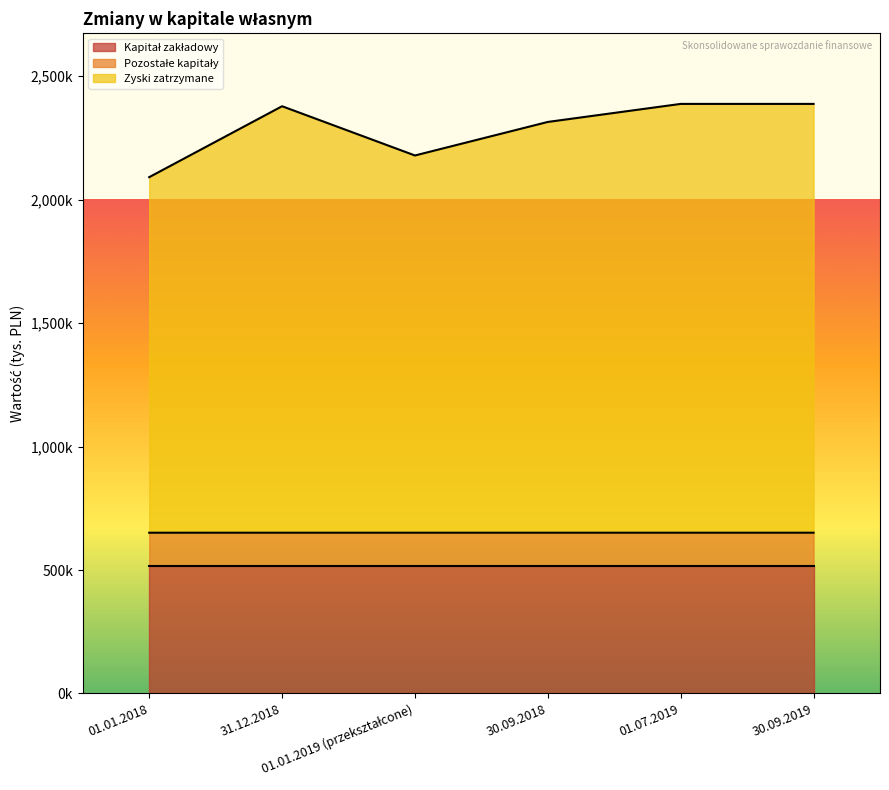

List the labels in order of Zyski zatrzymane value, largest first.

01.07.2019, 30.09.2019, 31.12.2018, 30.09.2018, 01.01.2019 (przekształcone), 01.01.2018